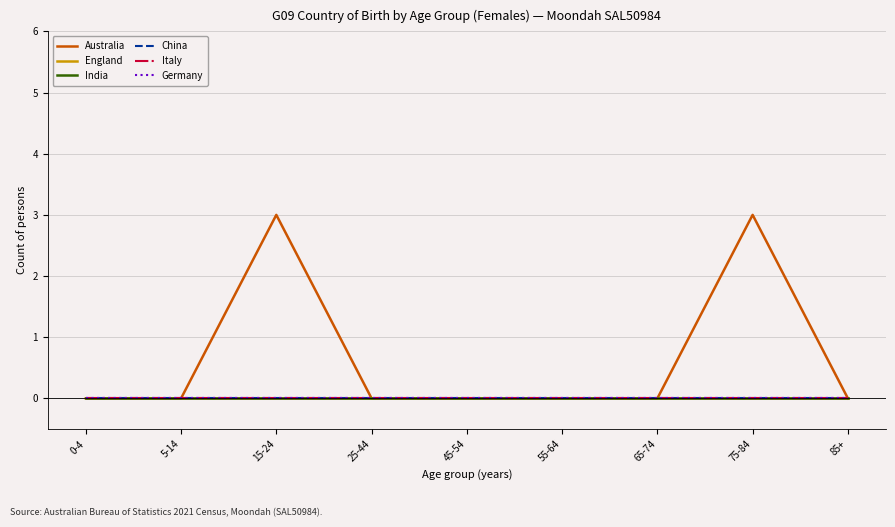

Rank the series at 65-74 from highest to lowest value.

Australia, England, India, China, Italy, Germany